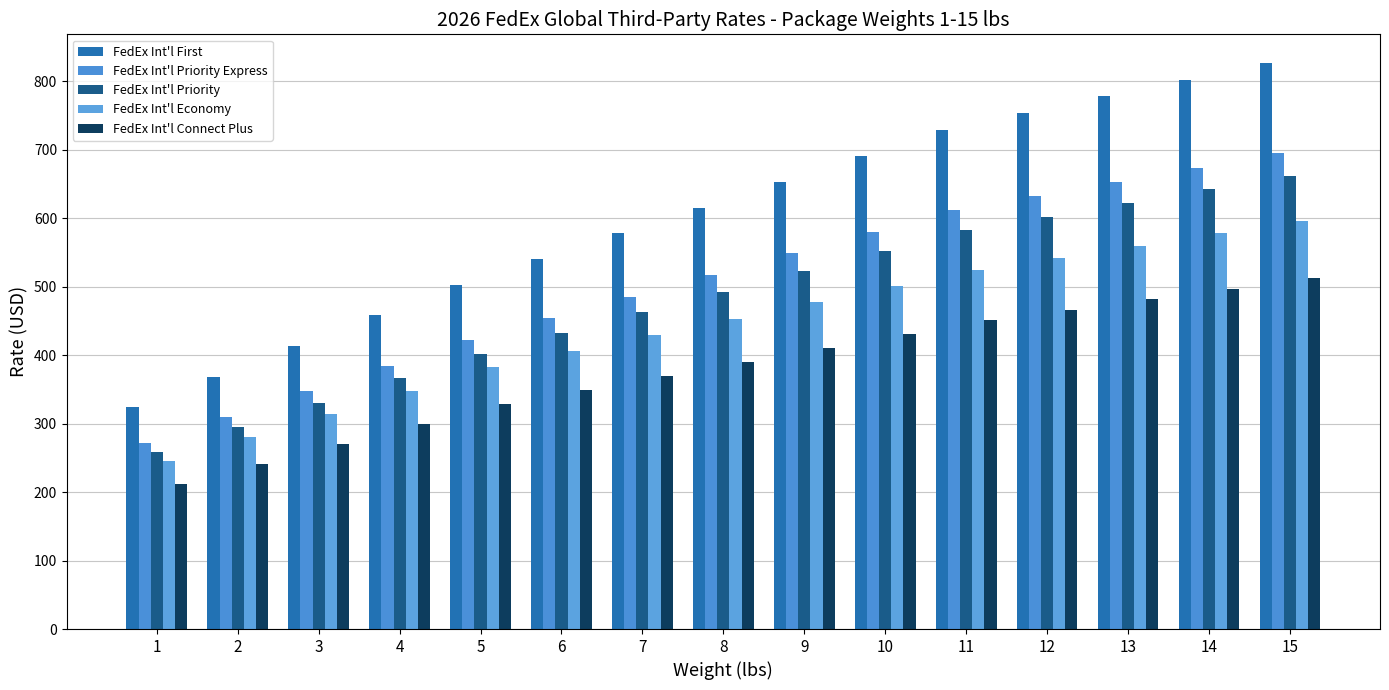

Reading left to right, extract all data points from this chart.

FedEx Int'l First: 323.6	368.3	413.1	457.8	502.6	540.2	577.8	615.3	652.9	690.5	728.1	752.8	777.5	802.2	826.9
FedEx Int'l Priority Express: 271.8	309.4	346.9	384.5	422.1	453.7	485.3	516.9	548.5	580.0	611.6	632.4	653.1	673.8	694.6
FedEx Int'l Priority: 258.9	294.6	330.4	366.2	402.0	432.1	462.2	492.3	522.4	552.4	582.5	602.3	622.0	641.8	661.5
FedEx Int'l Economy: 245.9	279.9	313.9	347.9	382.0	405.7	429.4	453.1	476.9	500.6	524.3	542.1	559.9	577.6	595.4
FedEx Int'l Connect Plus: 211.5	240.7	270.0	299.2	328.5	348.9	369.3	389.7	410.1	430.5	450.9	466.2	481.5	496.8	512.0